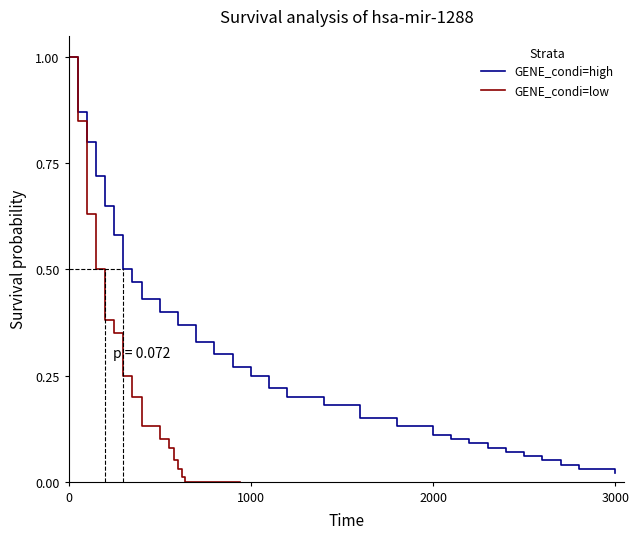

What is the average value of the GENE_condi=low series?

0.2